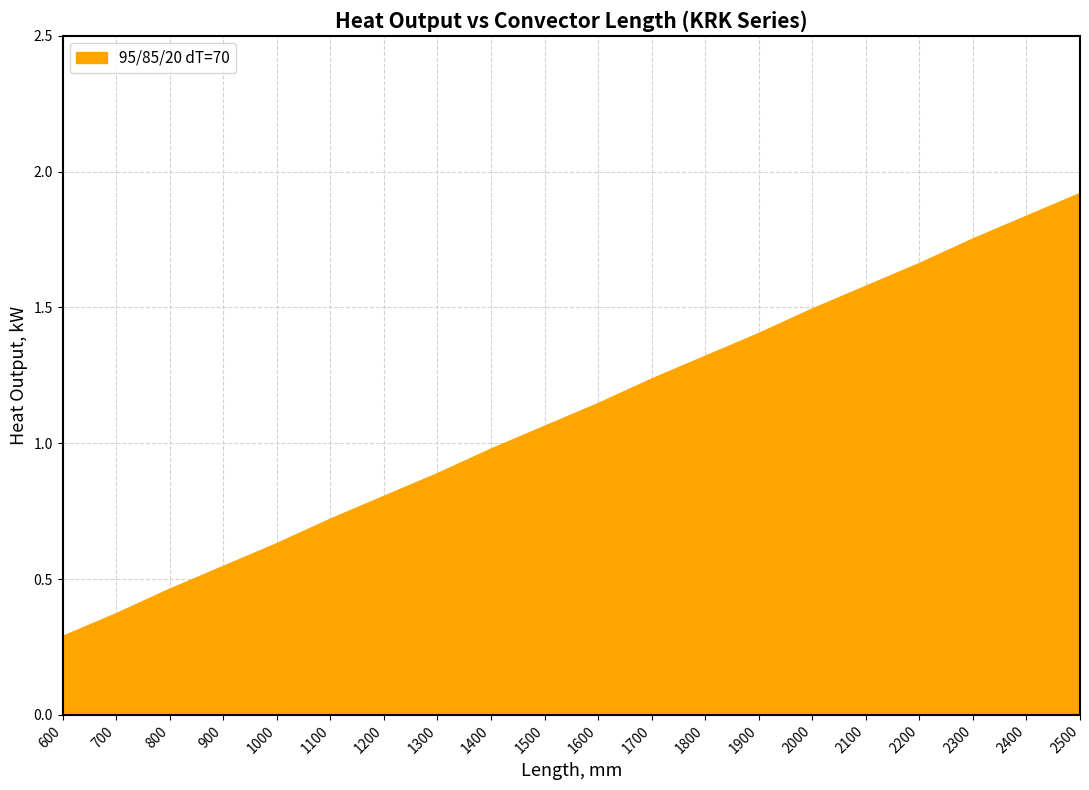

The value at 1600 is 1.9. True or false?

False